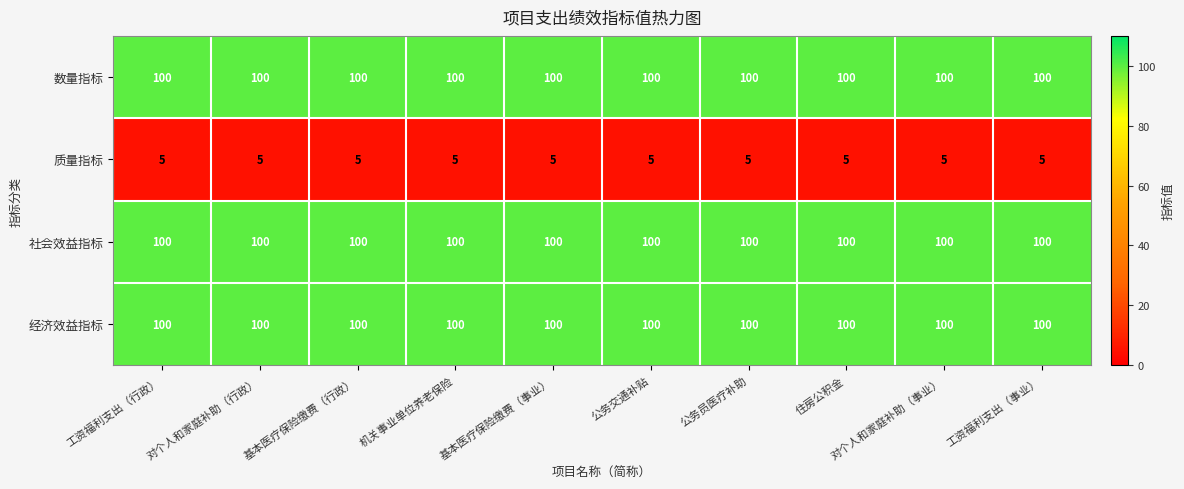

What is the spread (max minus min) of values at 对个人和家庭补助（行政）?

95